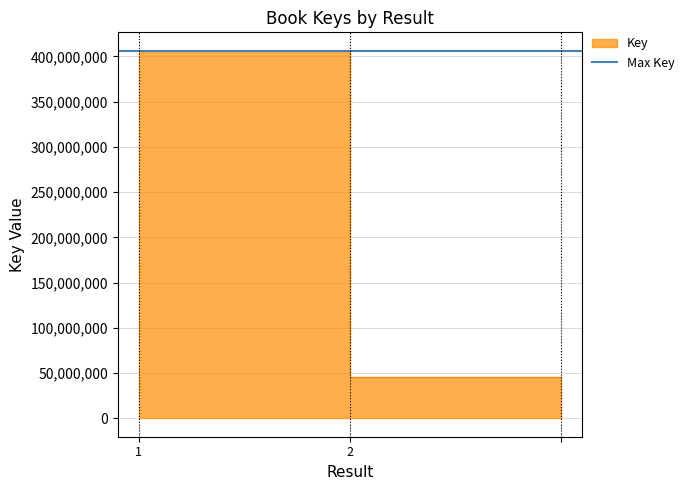

How many values are between 45564211 and 406267532?

3